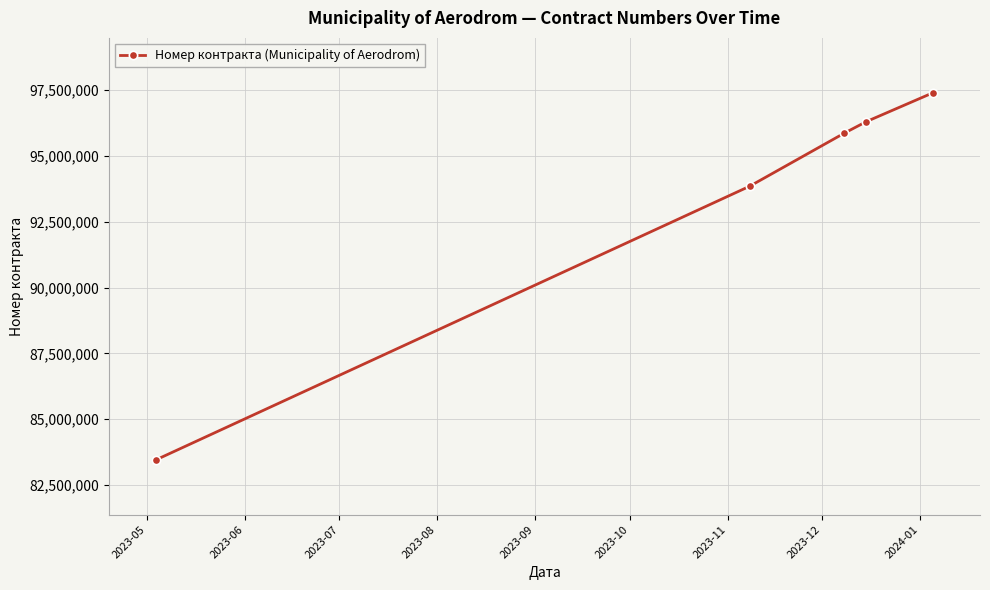

What is the value of the 3rd point from the left?

95864738